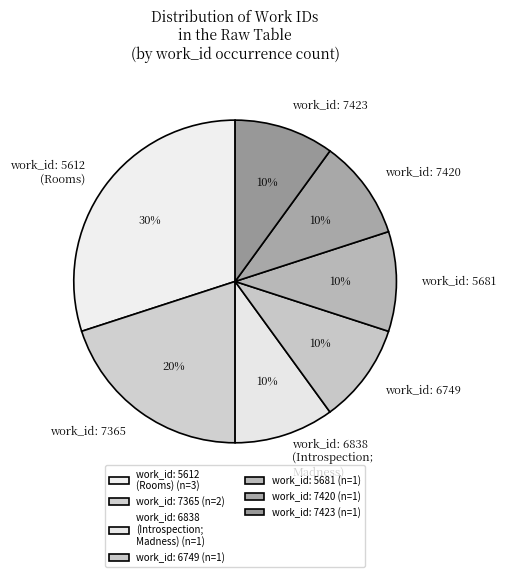

Combined, do work_id: 7423 and work_id: 5681 account for over 50%?

No